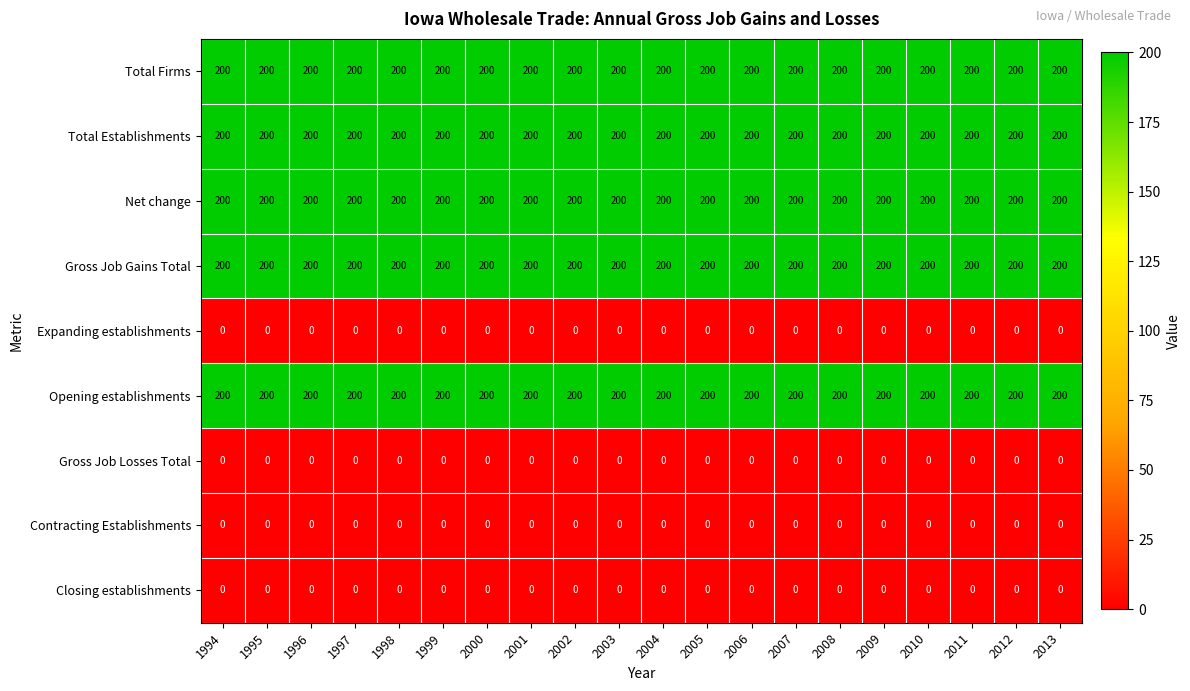

Is it true that Total Firms equals 72 at 2010?

False